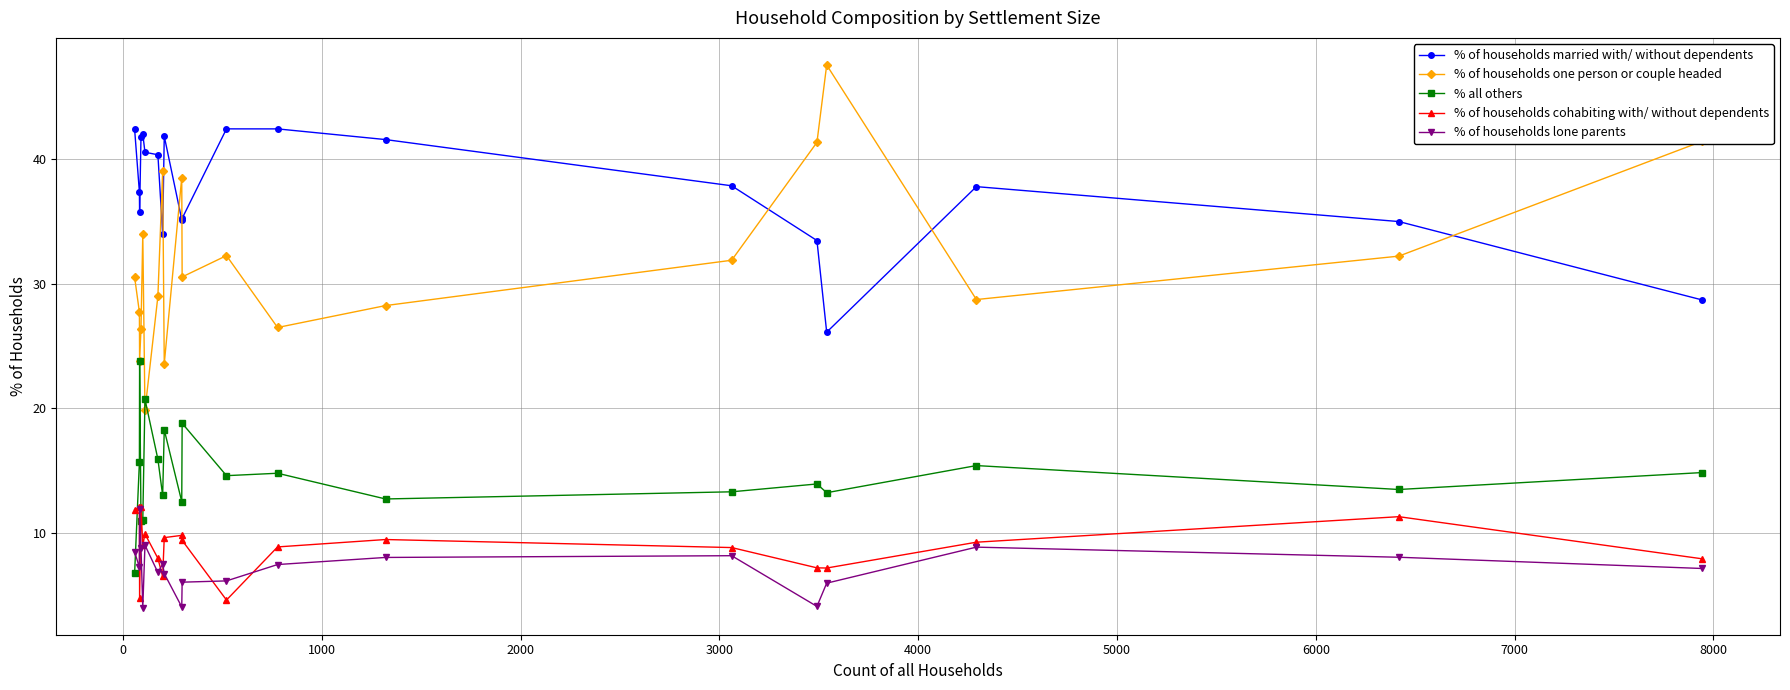

Which series has the largest range (max minus min)?

% of households one person or couple headed